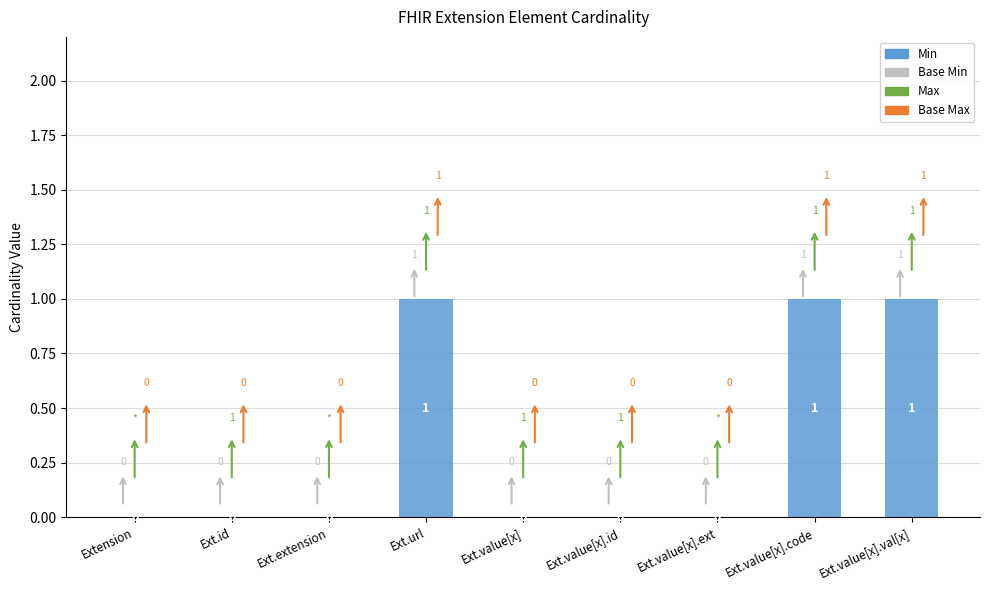

How many values are between 0 and 1?

9